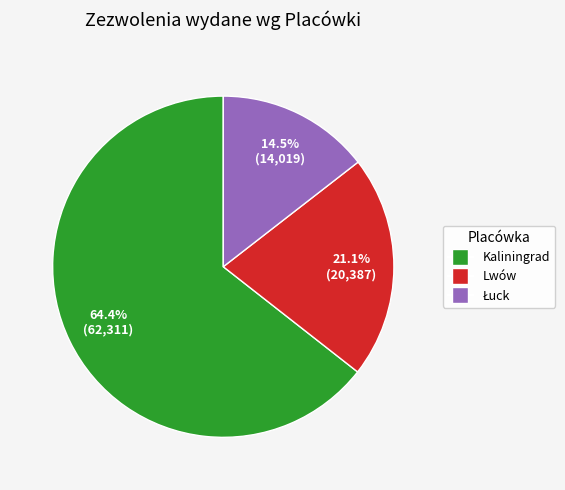

To the nearest percent, what is the average slice percentage?

33%